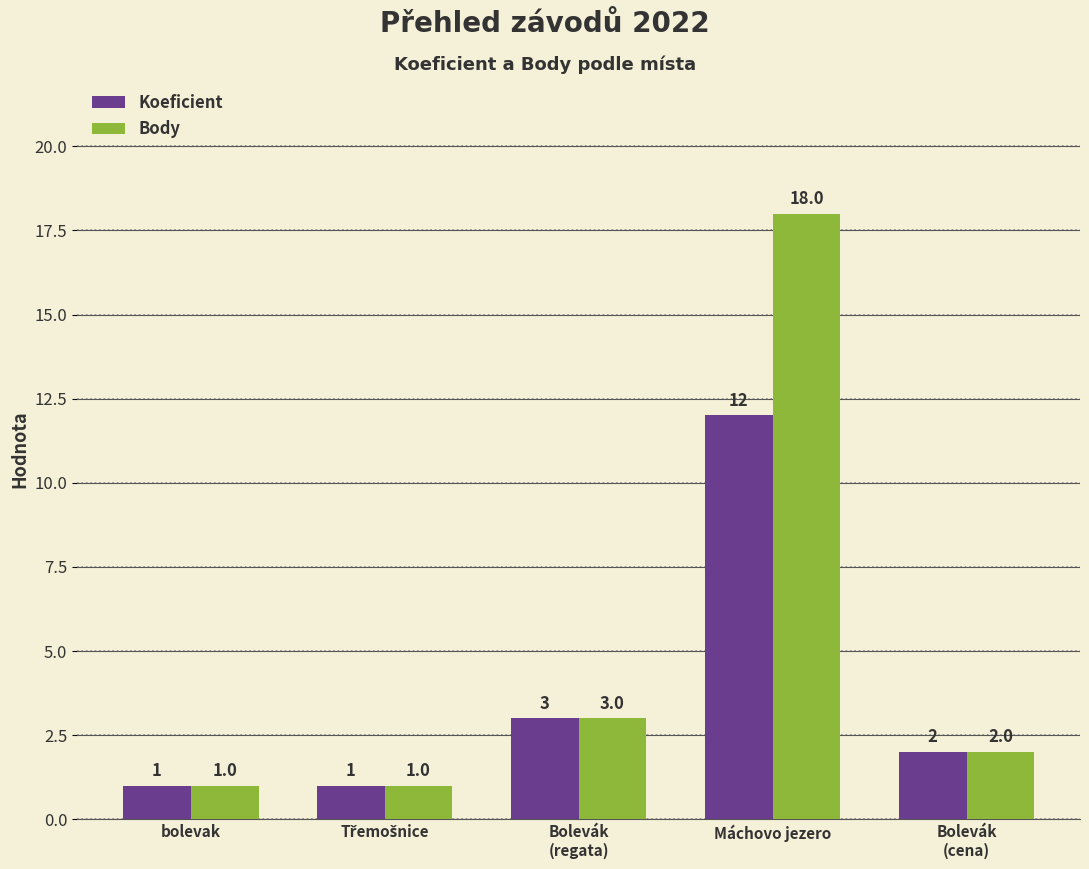

What is the sum of all Body values?

25